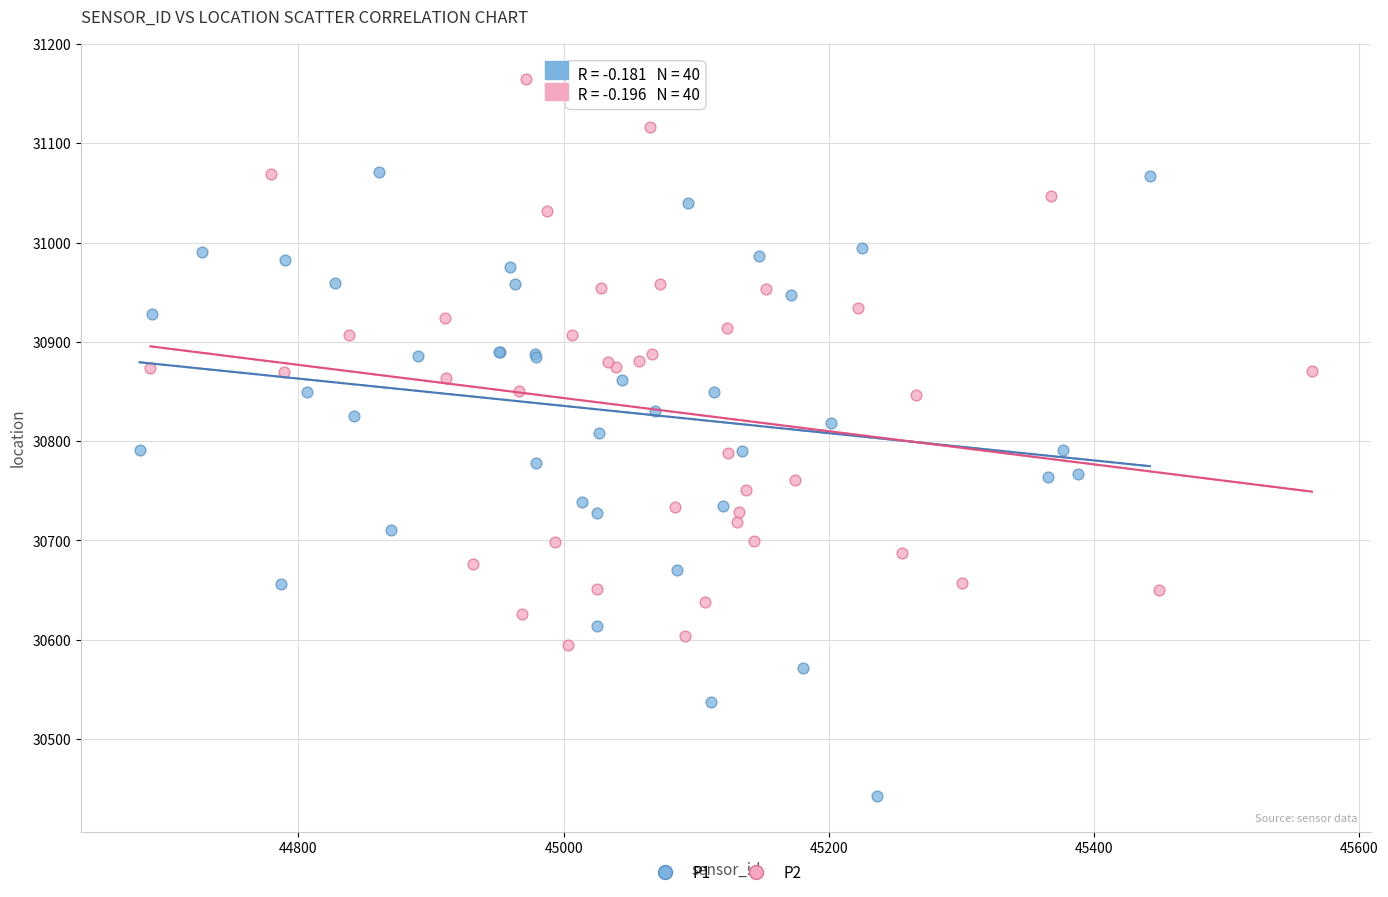

Which series has the largest Y range (max minus min)?

P1